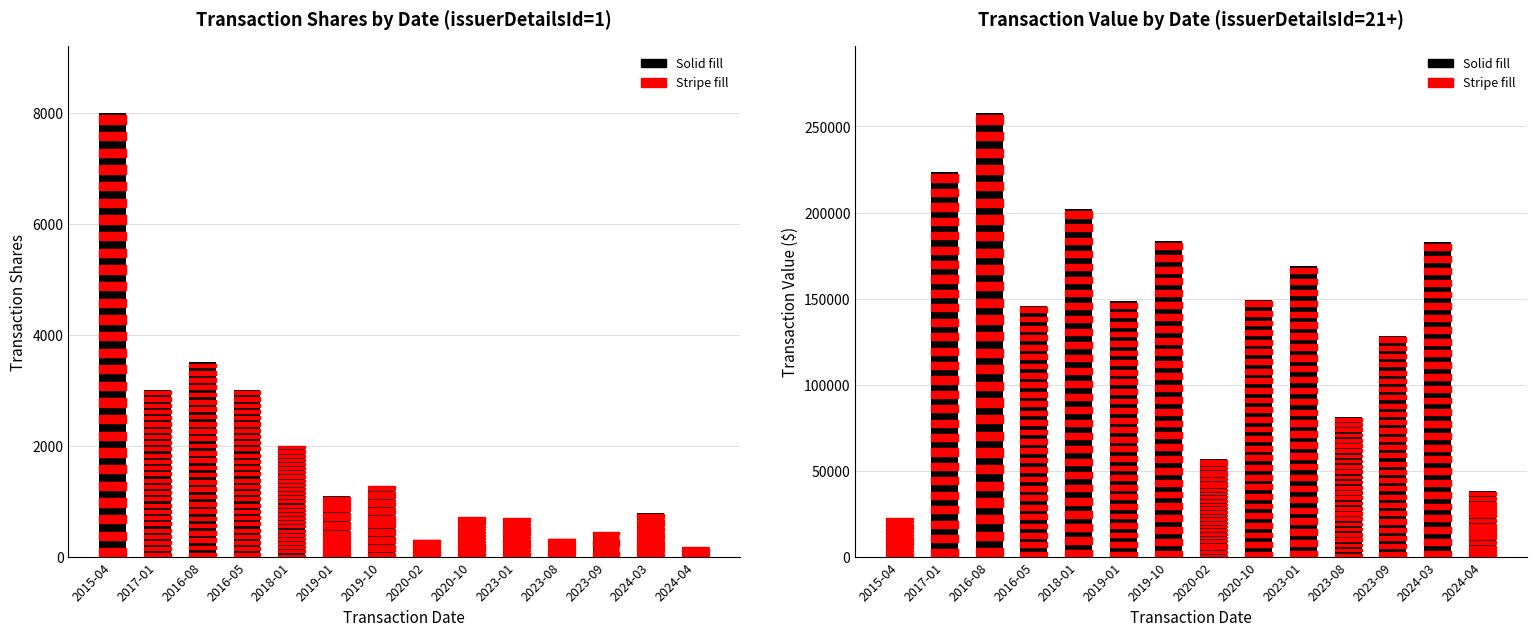

How many categories are shown in the chart?

14